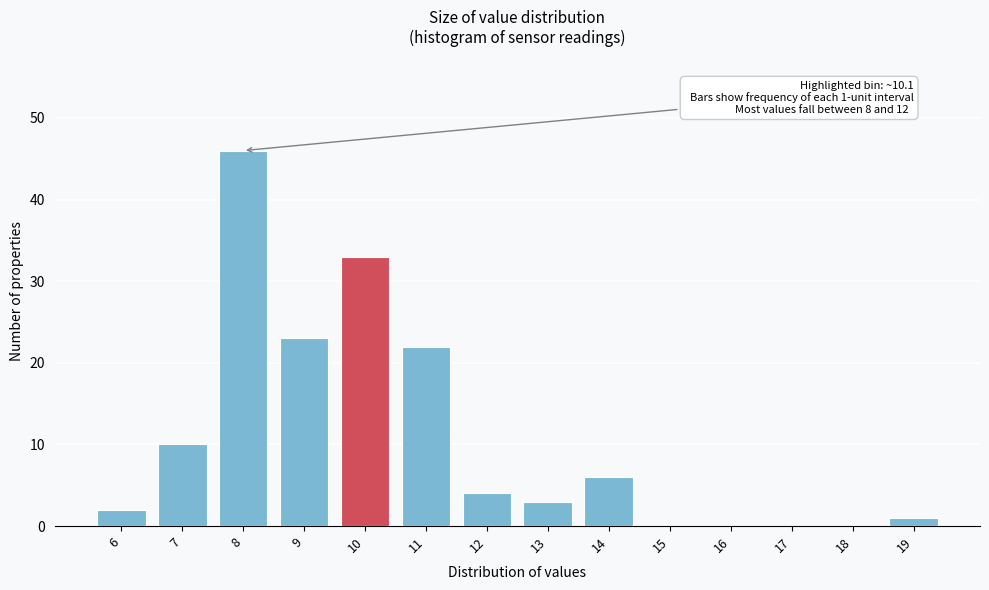

Reading left to right, transcribe all the data shown in this chart.

6=2	7=10	8=46	9=23	10=33	11=22	12=4	13=3	14=6	15=0	16=0	17=0	18=0	19=1